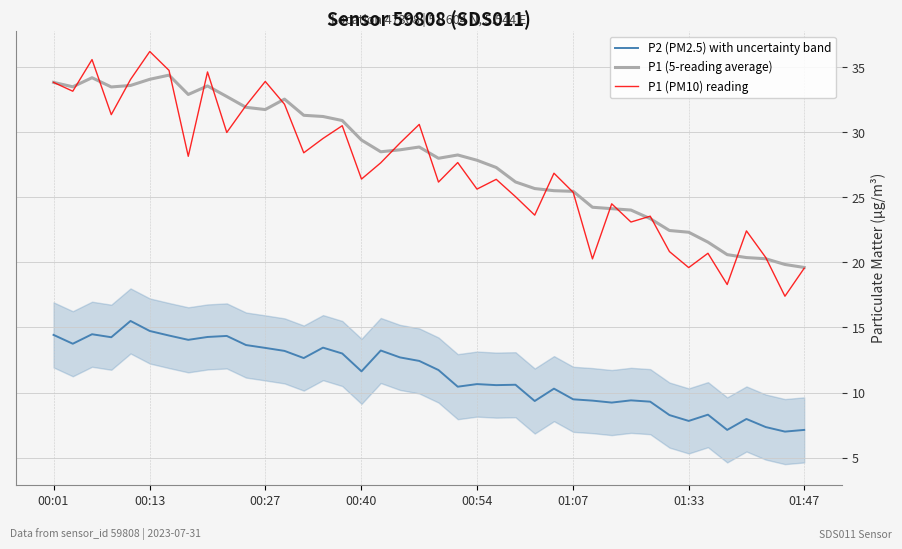

True or false: P1 (5-reading average) and P2 (PM2.5) with uncertainty band intersect in this chart.

False